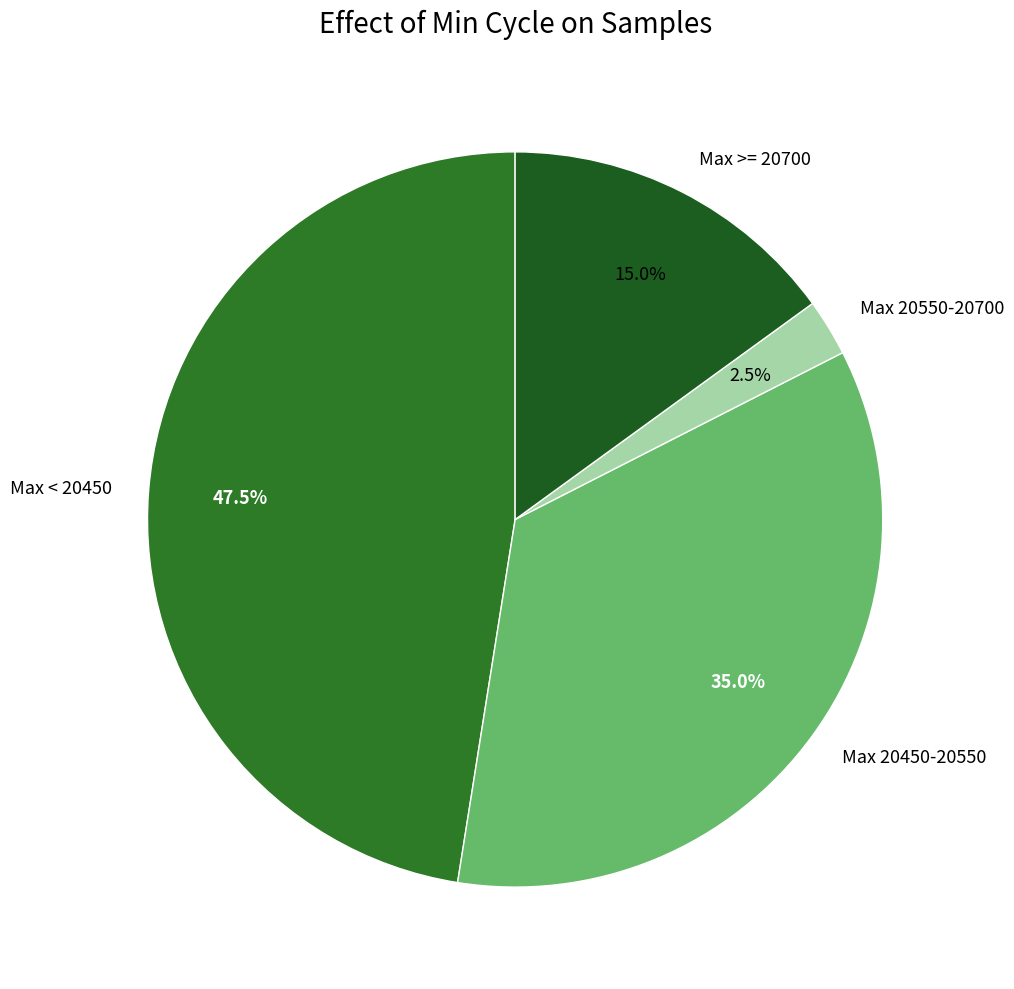

How much of the chart is everything except Max < 20450?

52.5%